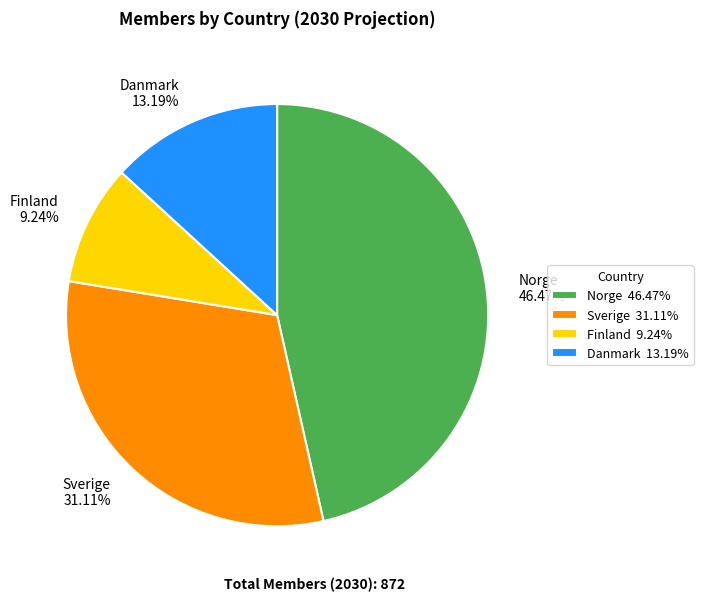

Does any single category account for the majority?

No